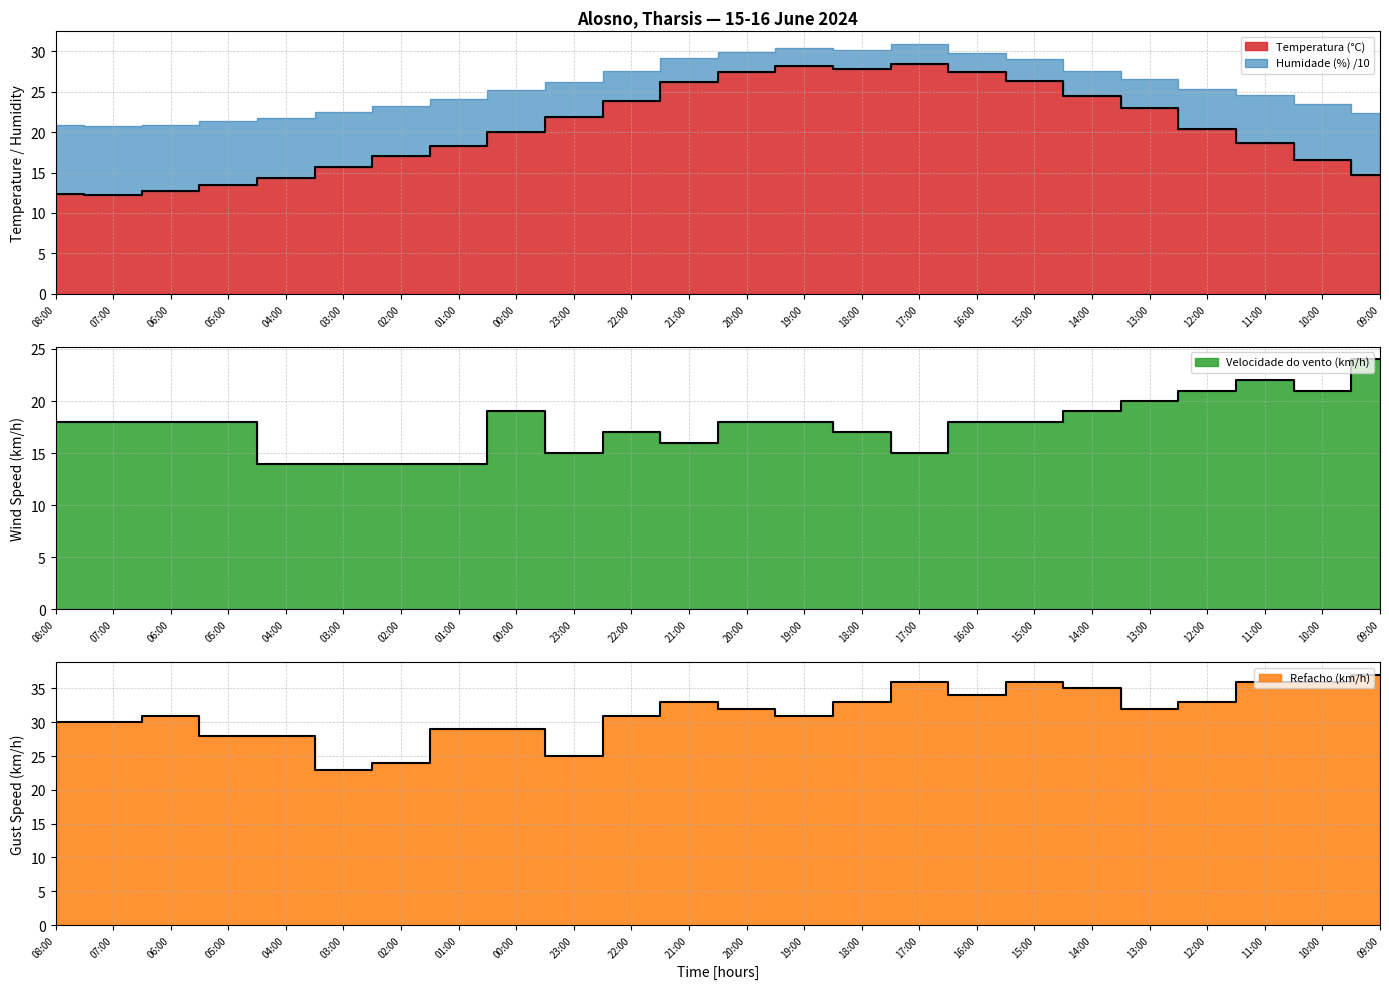

Reading right to left, what are all the values shown in this chart?

Temperatura (°C): 09:00=14.7	10:00=16.6	11:00=18.6	12:00=20.4	13:00=23.0	14:00=24.5	15:00=26.3	16:00=27.4	17:00=28.4	18:00=27.8	19:00=28.1	20:00=27.4	21:00=26.2	22:00=23.8	23:00=21.8	00:00=20.0	01:00=18.3	02:00=17.0	03:00=15.7	04:00=14.3	05:00=13.5	06:00=12.7	07:00=12.2	08:00=12.4
Velocidade do vento (km/h): 09:00=24.0	10:00=21.0	11:00=22.0	12:00=21.0	13:00=20.0	14:00=19.0	15:00=18.0	16:00=18.0	17:00=15.0	18:00=17.0	19:00=18.0	20:00=18.0	21:00=16.0	22:00=17.0	23:00=15.0	00:00=19.0	01:00=14.0	02:00=14.0	03:00=14.0	04:00=14.0	05:00=18.0	06:00=18.0	07:00=18.0	08:00=18.0
Refacho (km/h): 09:00=37.0	10:00=36.0	11:00=36.0	12:00=33.0	13:00=32.0	14:00=35.0	15:00=36.0	16:00=34.0	17:00=36.0	18:00=33.0	19:00=31.0	20:00=32.0	21:00=33.0	22:00=31.0	23:00=25.0	00:00=29.0	01:00=29.0	02:00=24.0	03:00=23.0	04:00=28.0	05:00=28.0	06:00=31.0	07:00=30.0	08:00=30.0